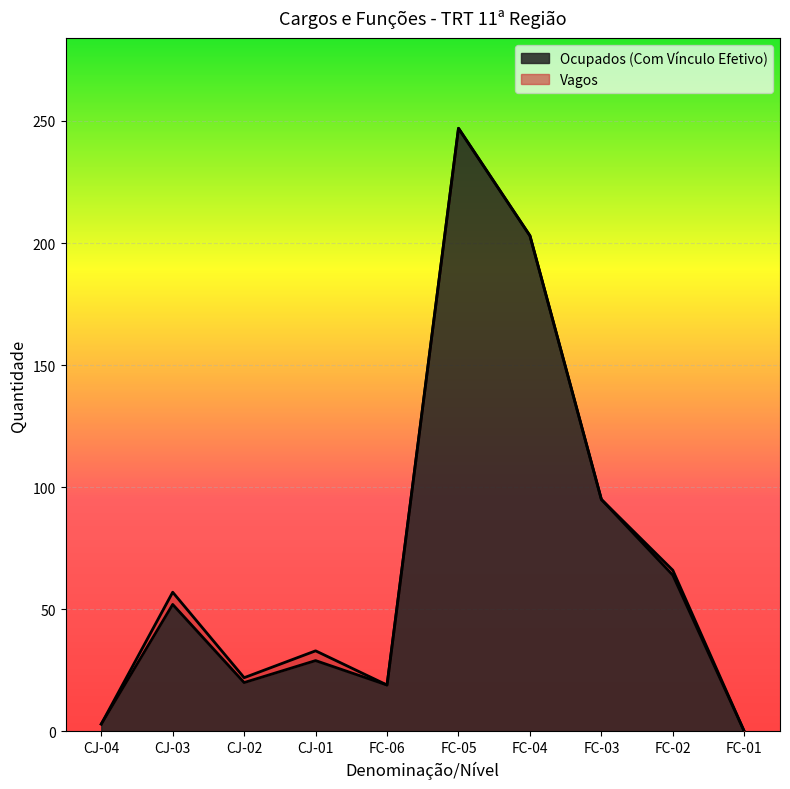

The chart shows a value of 38 at CJ-01. True or false?

False